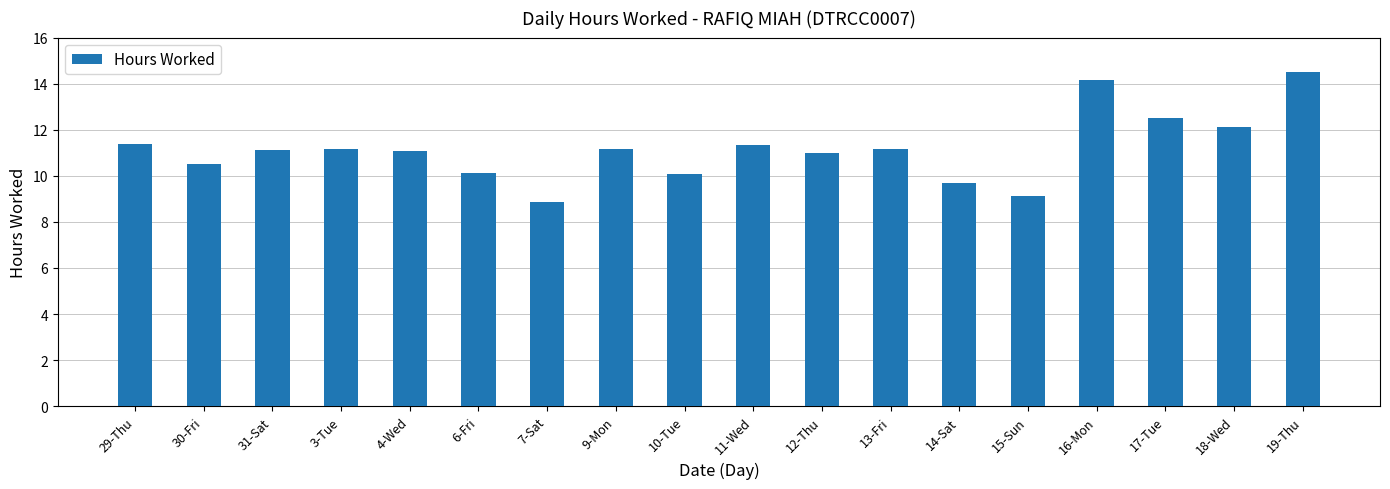

What is the difference between the maximum and second lowest values?

5.4